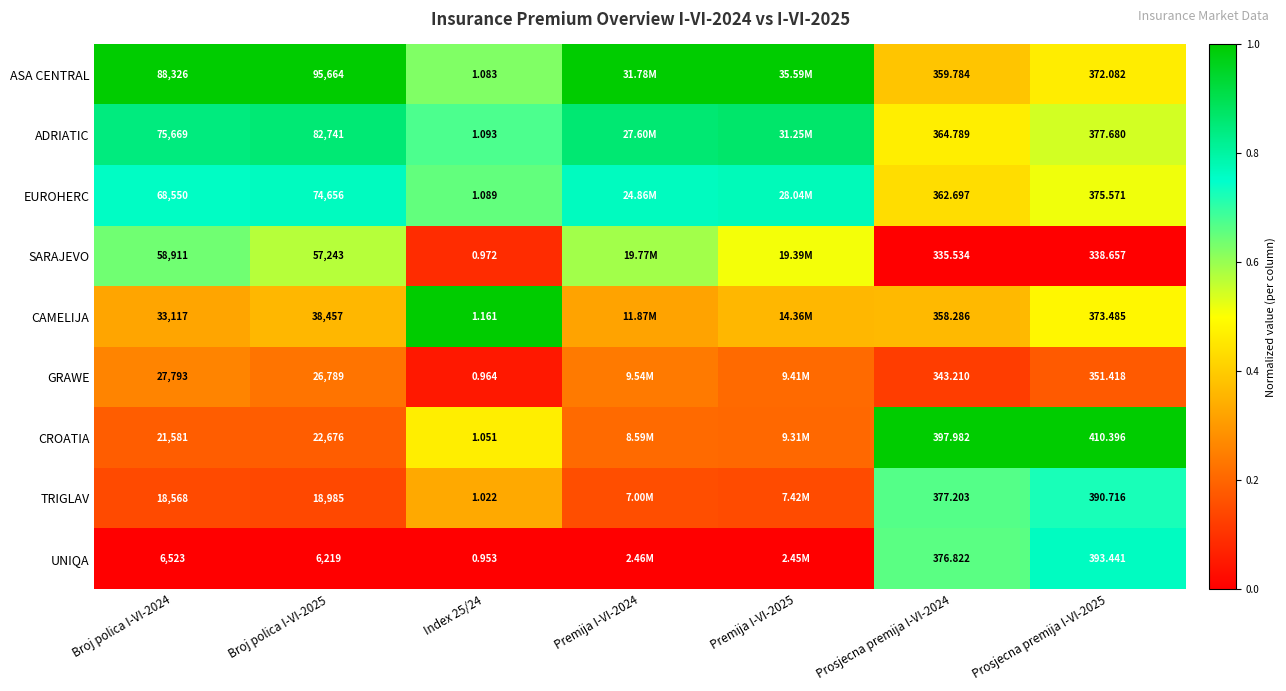

At Index 25/24, list the series in order from smallest to largest.

UNIQA, GRAWE, SARAJEVO, TRIGLAV, CROATIA, ASA CENTRAL, EUROHERC, ADRIATIC, CAMELIJA